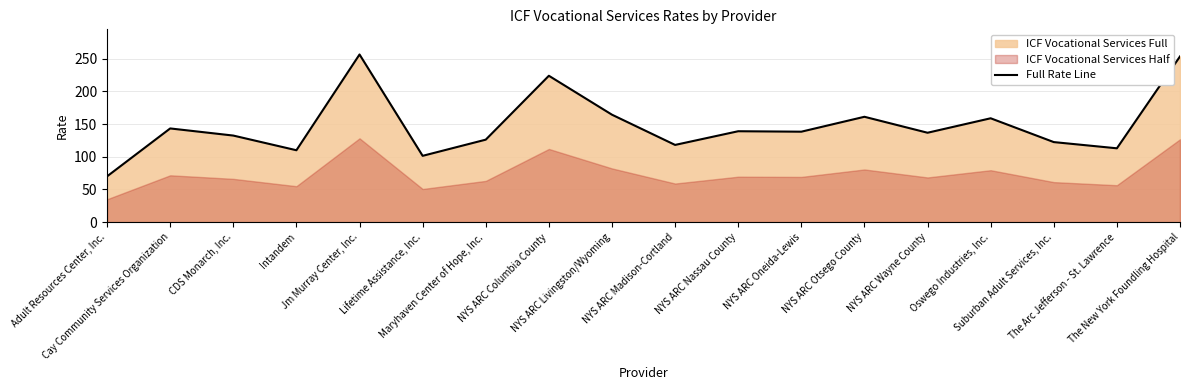

Reading left to right, list all the values displayed in this chart.

Adult Resources Center, Inc.=70.0	Cay Community Services Organization=143.3	CDS Monarch, Inc.=132.4	Intandem=109.9	Jm Murray Center, Inc.=256.4	Lifetime Assistance, Inc.=101.4	Maryhaven Center of Hope, Inc.=126.1	NYS ARC Columbia County=223.8	NYS ARC Livingston/Wyoming=164.3	NYS ARC Madison-Cortland=118.1	NYS ARC Nassau County=139.0	NYS ARC Oneida-Lewis=138.3	NYS ARC Otsego County=161.1	NYS ARC Wayne County=136.7	Oswego Industries, Inc.=158.8	Suburban Adult Services, Inc.=122.4	The Arc Jefferson - St. Lawrence=112.9	The New York Foundling Hospital=253.4